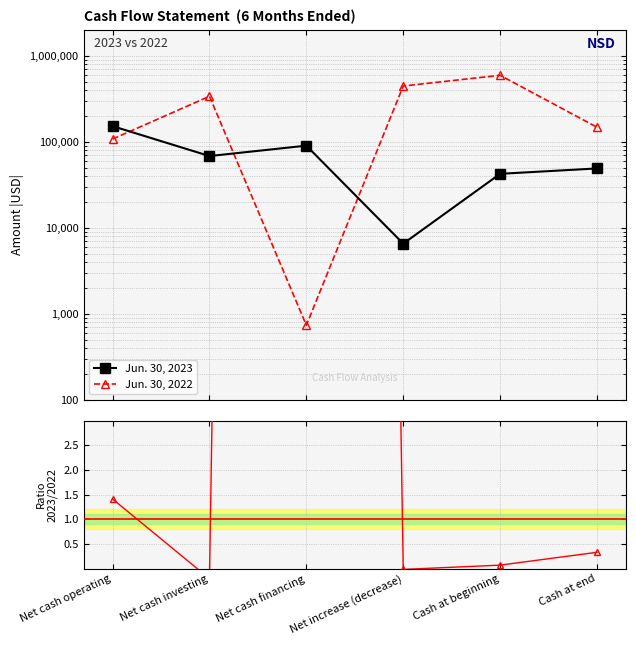

What is the difference between the Jun. 30, 2023 values at Net cash operating and Net cash financing?

61518.0